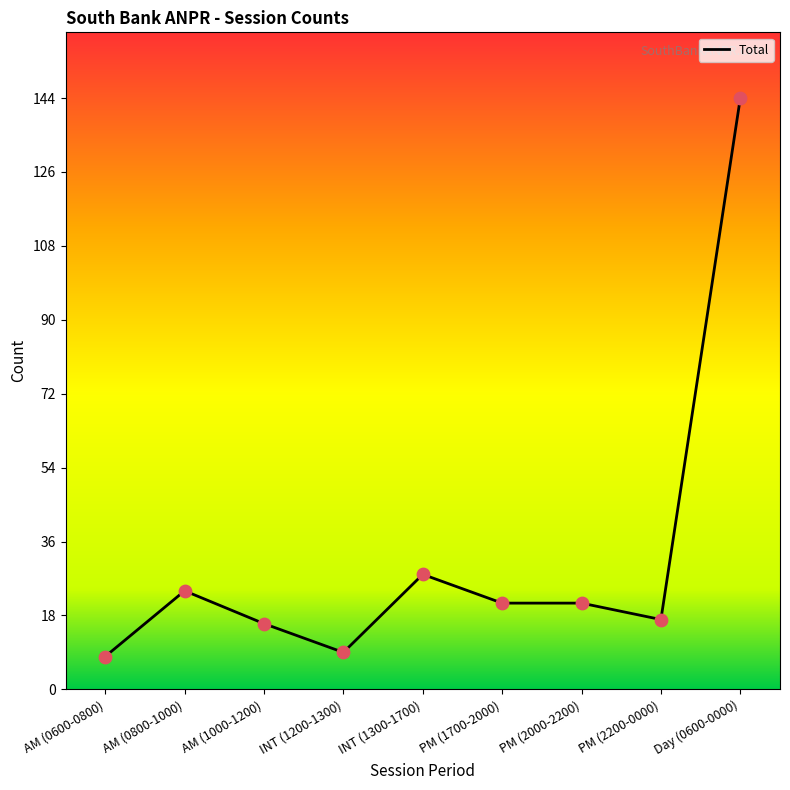

Between INT (1200-1300) and Day (0600-0000), which is larger?

Day (0600-0000)